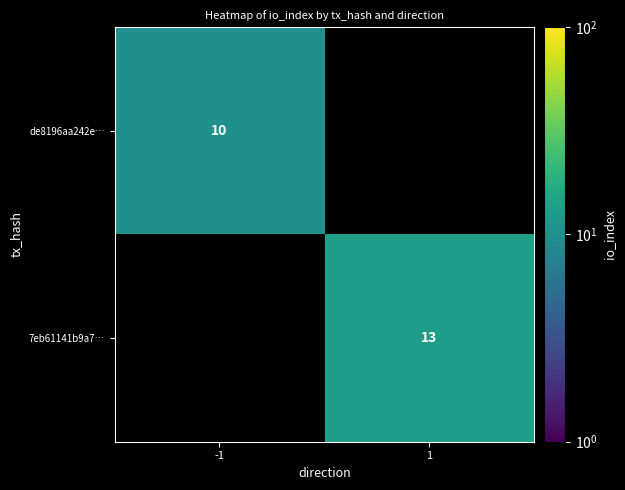

Between -1 and 1, which is larger?

1